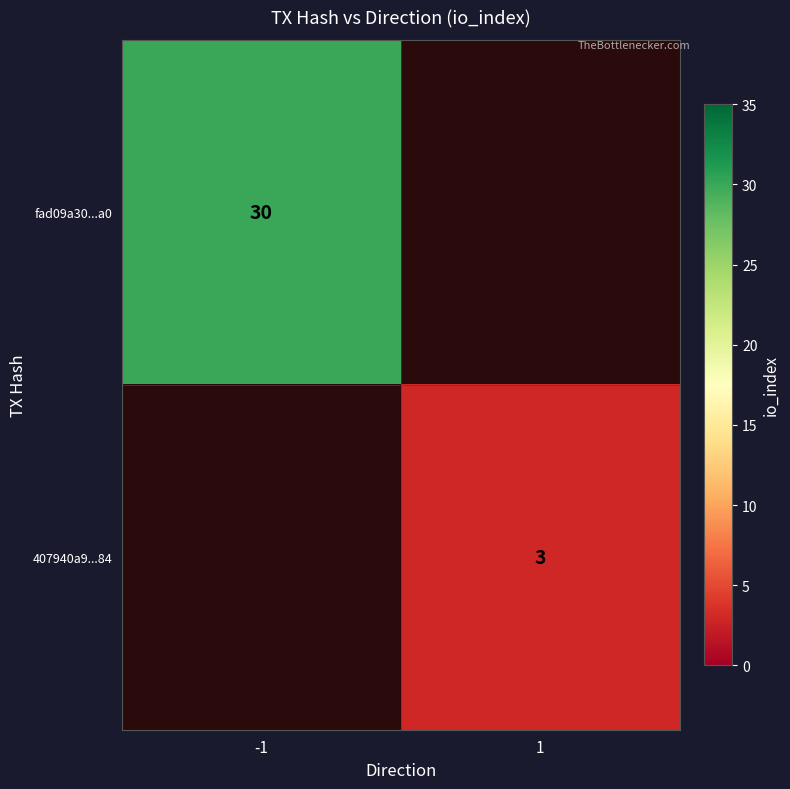

The value of fad09a30...a0 at -1 is 17. True or false?

False